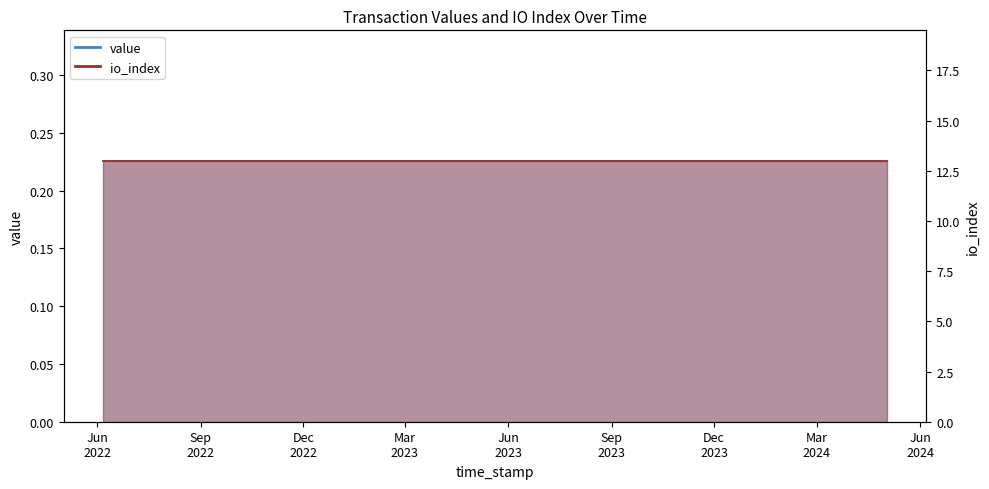

True or false: io_index and value cross at least once.

False